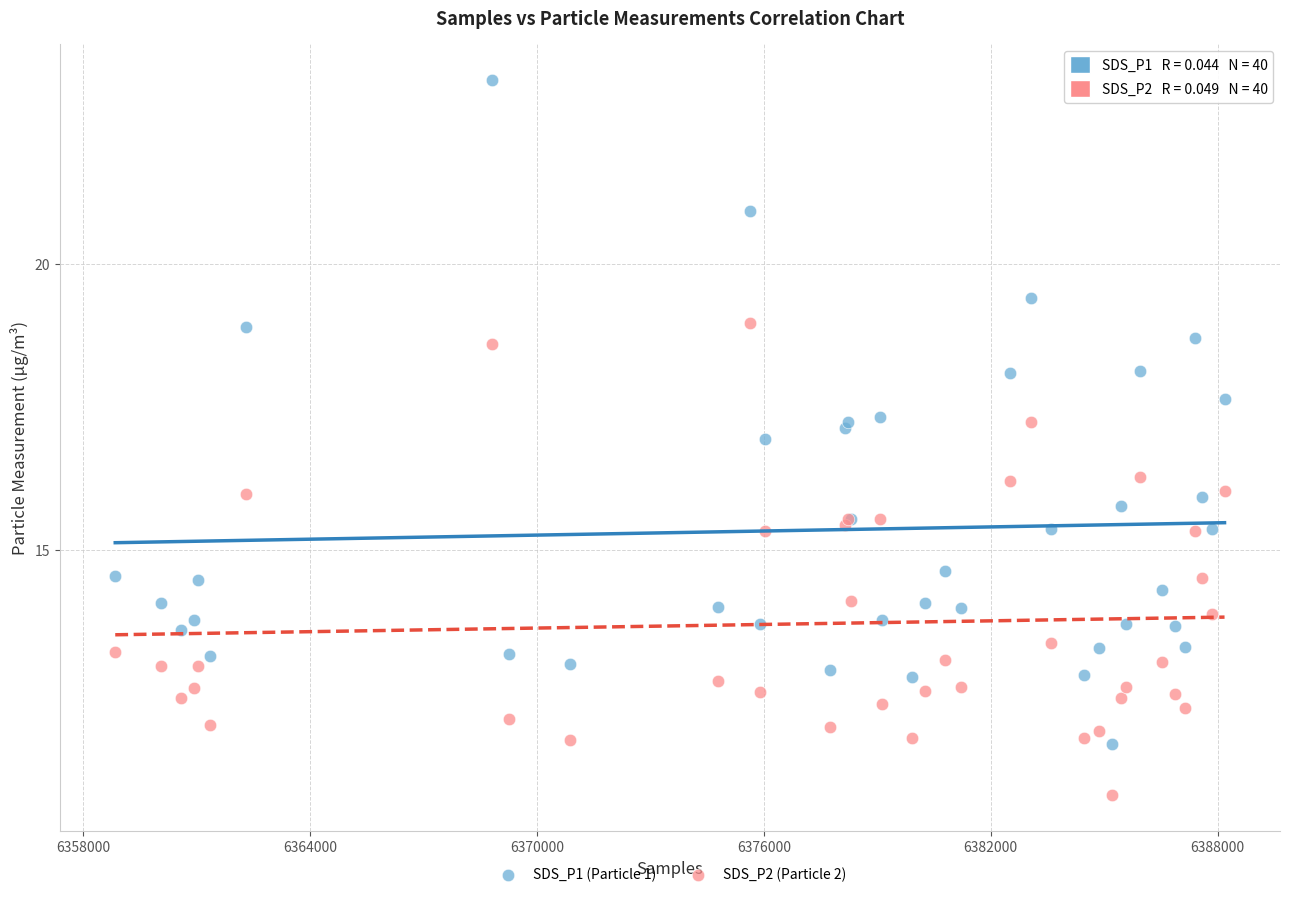

Which series contains the lowest Y value?

SDS_P2 (Particle 2)